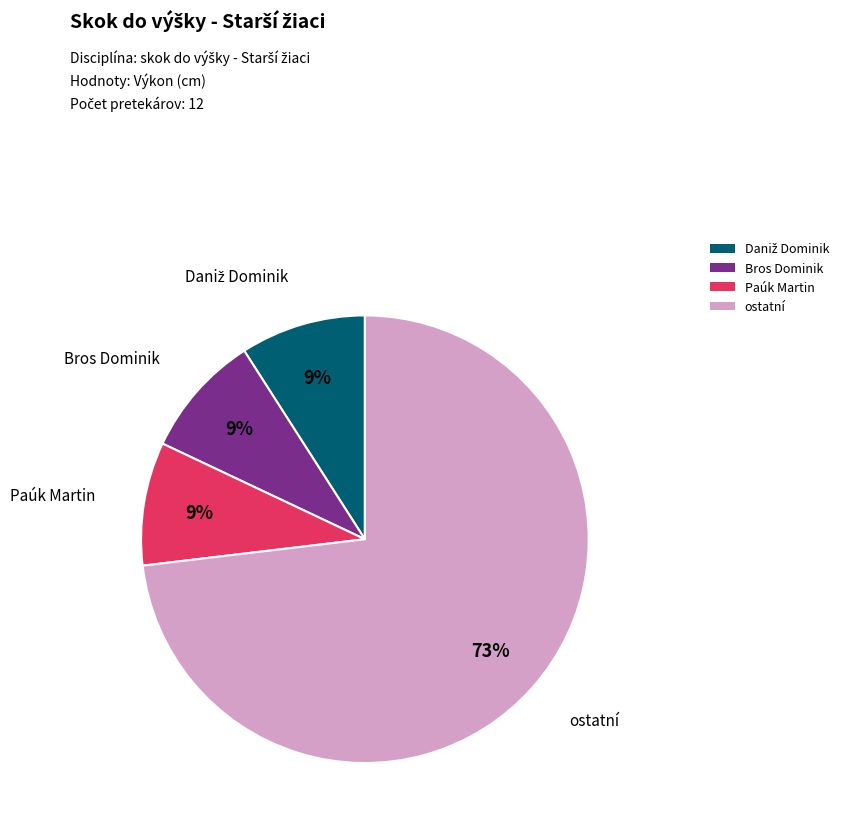

Do Paúk Martin and Bros Dominik together represent more than half of the pie?

No